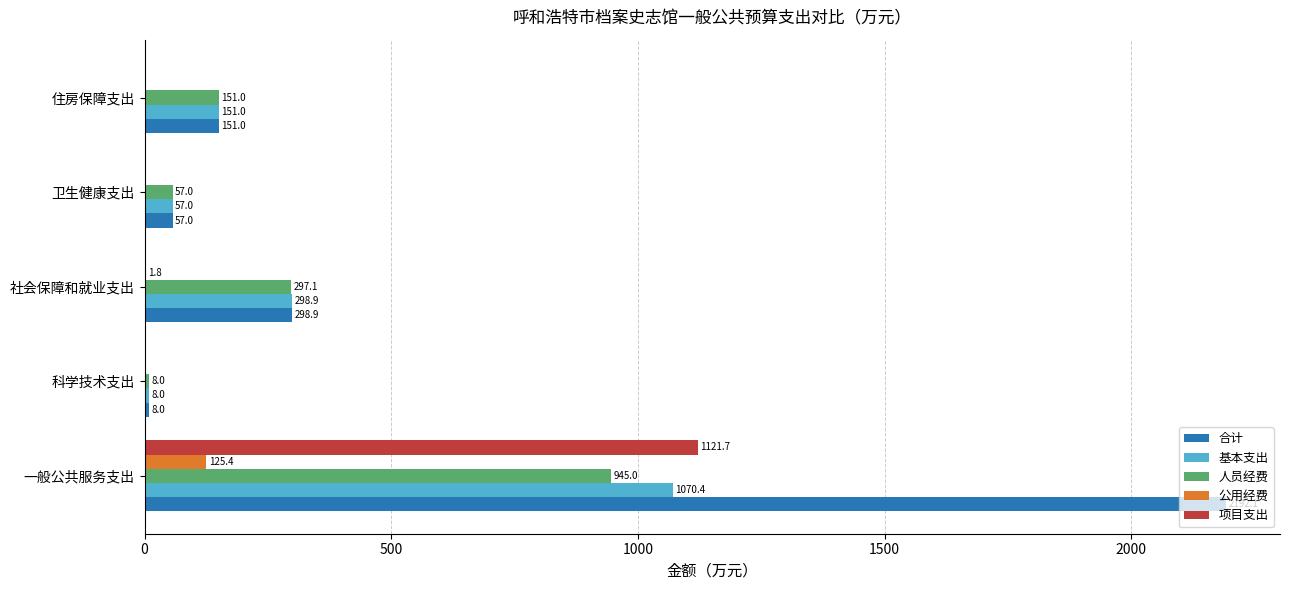

How many values in the 公用经费 series exceed 0?

2